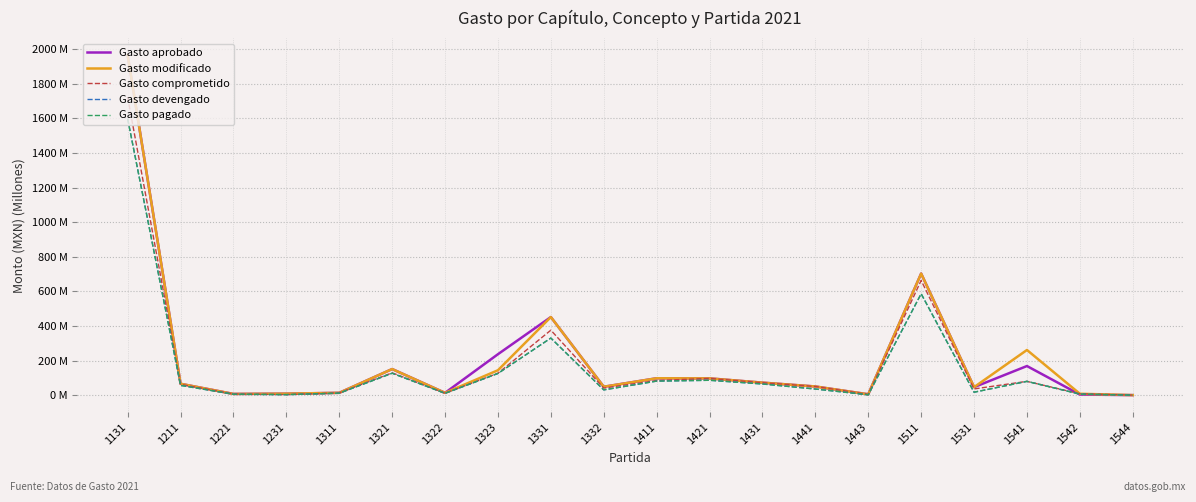

Reading left to right, extract all data points from this chart.

Gasto aprobado: 1131=1965.1	1211=65.7	1221=7.0	1231=8.7	1311=13.5	1321=150.9	1322=13.3	1323=236.7	1331=451.5	1332=48.5	1411=97.7	1421=96.9	1431=72.3	1441=50.1	1443=5.0	1511=702.9	1531=46.2	1541=168.3	1542=3.5	1544=0.2
Gasto modificado: 1131=1965.1	1211=65.7	1221=7.0	1231=8.7	1311=13.5	1321=150.9	1322=13.3	1323=144.0	1331=451.5	1332=48.5	1411=97.7	1421=96.9	1431=72.3	1441=50.1	1443=5.0	1511=702.9	1531=46.2	1541=261.1	1542=8.0	1544=0.2
Gasto comprometido: 1131=1722.9	1211=62.5	1221=7.0	1231=3.0	1311=13.5	1321=129.0	1322=11.2	1323=126.7	1331=375.6	1332=40.8	1411=84.7	1421=96.9	1431=72.2	1441=50.1	1443=5.0	1511=663.2	1531=36.0	1541=79.7	1542=8.0	1544=0.2
Gasto devengado: 1131=1597.5	1211=56.5	1221=5.4	1231=3.0	1311=11.4	1321=126.7	1322=10.6	1323=125.4	1331=330.1	1332=30.5	1411=81.2	1421=86.0	1431=64.6	1441=35.4	1443=2.1	1511=586.2	1531=17.0	1541=79.7	1542=6.0	1544=0.0
Gasto pagado: 1131=1597.5	1211=56.5	1221=5.4	1231=3.0	1311=11.4	1321=126.7	1322=10.6	1323=125.4	1331=330.1	1332=30.5	1411=81.2	1421=86.0	1431=64.6	1441=35.4	1443=2.1	1511=586.2	1531=17.0	1541=79.7	1542=6.0	1544=0.0